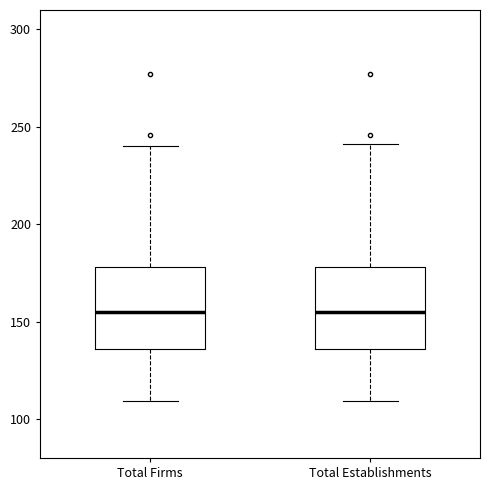

Reading left to right, transcribe this box plot: for each box, give where its median line is, the range the box spans, and where its two whiskers end, as read against the y-axis. The values are not printed on the chart, so give them approximately, as read against the axis.

Total Firms: median 155, box 135 to 180, whiskers 110 to 240
Total Establishments: median 155, box 135 to 180, whiskers 110 to 240